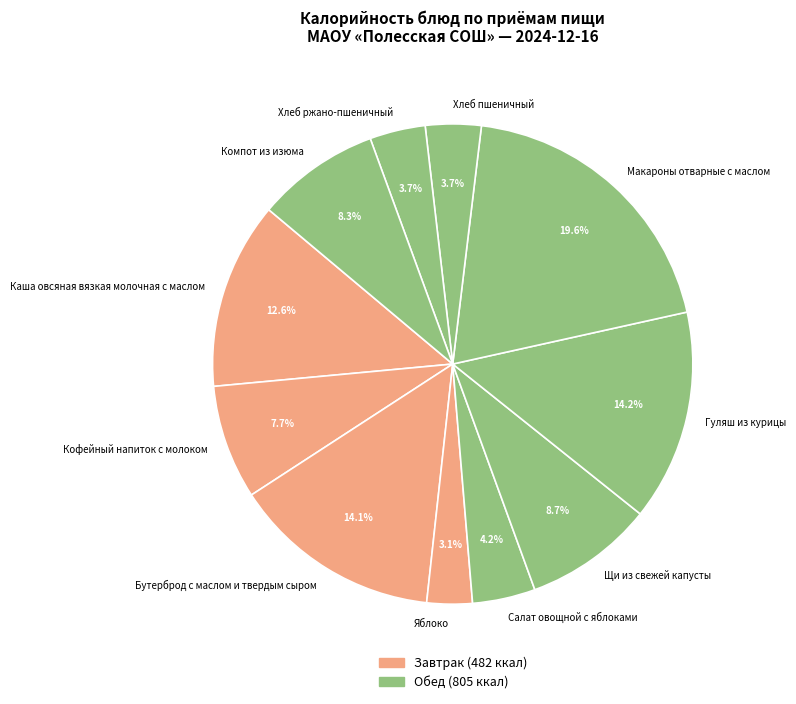

Which slice is the largest?

Макароны отварные с маслом